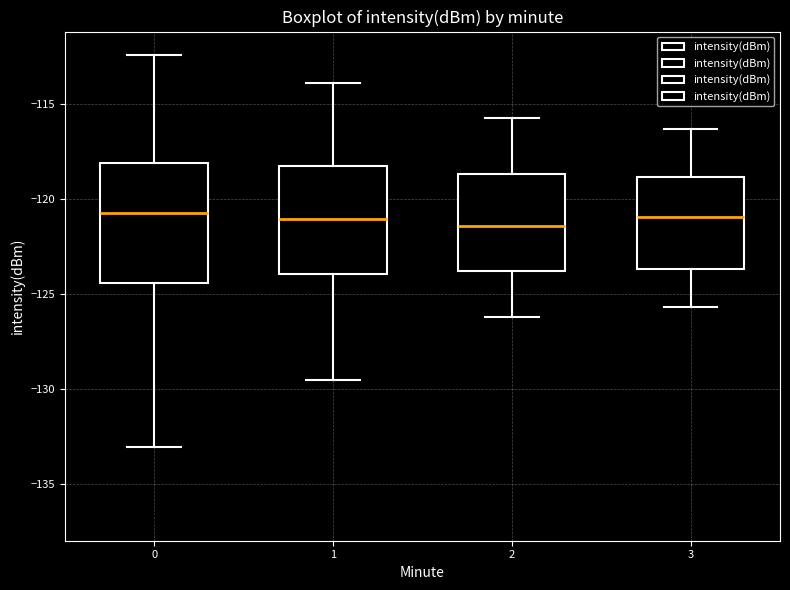

Comparing the boxes themselves (not the whiskers), which one is the tallest?

0